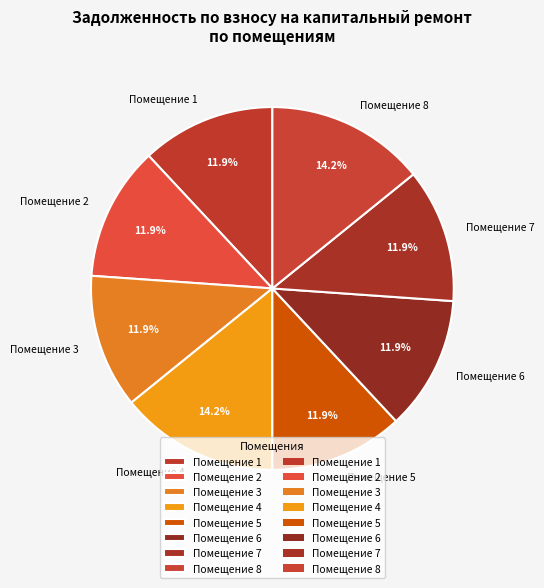

Approximately how many times larger is the value at Помещение 7 compared to Помещение 1?

1.0